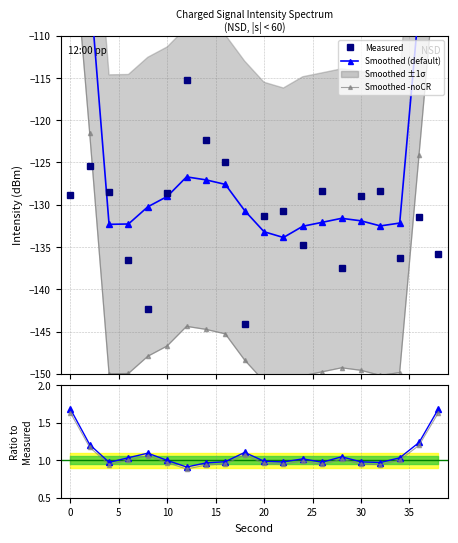

In Measured, how many points are lower than both neighbors (excluding endpoints)?

5